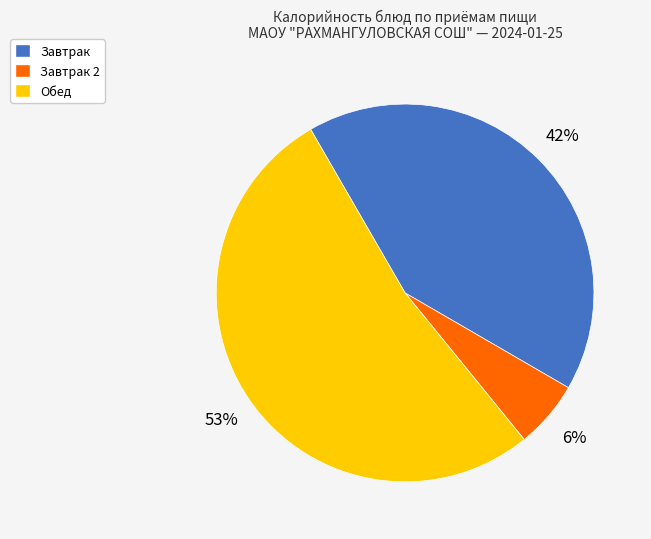

Is there a majority slice in this chart?

Yes